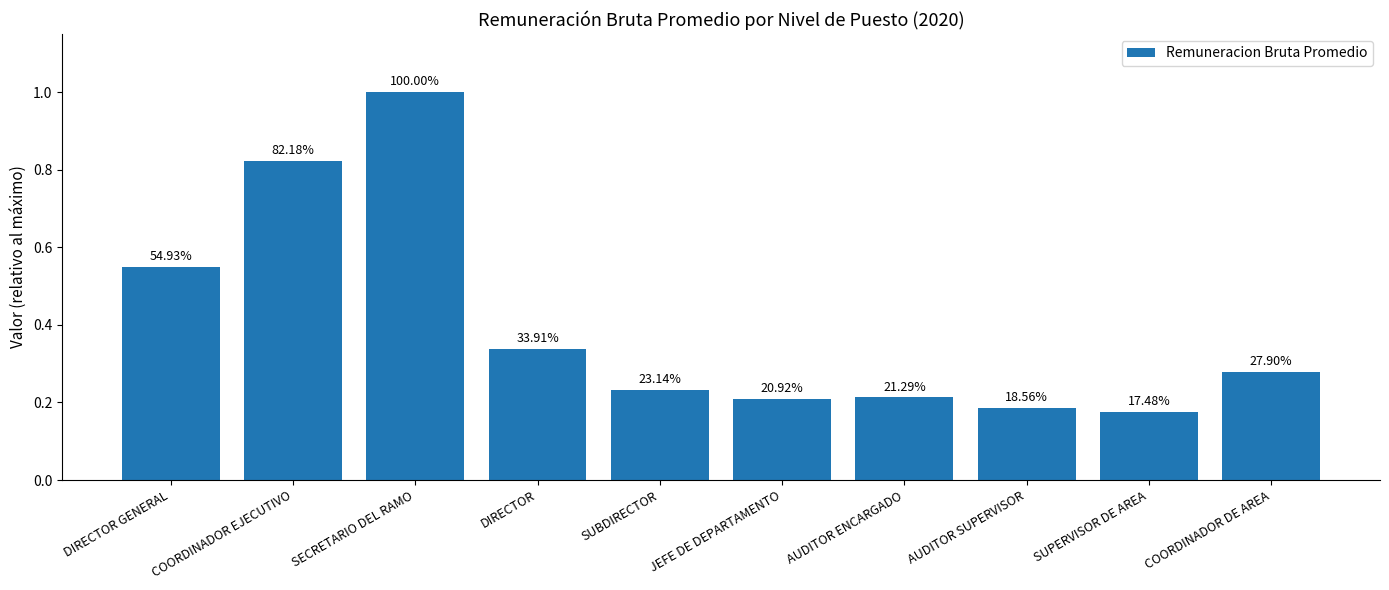

List the labels in order of value, smallest first.

SUPERVISOR DE AREA, AUDITOR SUPERVISOR, JEFE DE DEPARTAMENTO, AUDITOR ENCARGADO, SUBDIRECTOR, COORDINADOR DE AREA, DIRECTOR, DIRECTOR GENERAL, COORDINADOR EJECUTIVO, SECRETARIO DEL RAMO